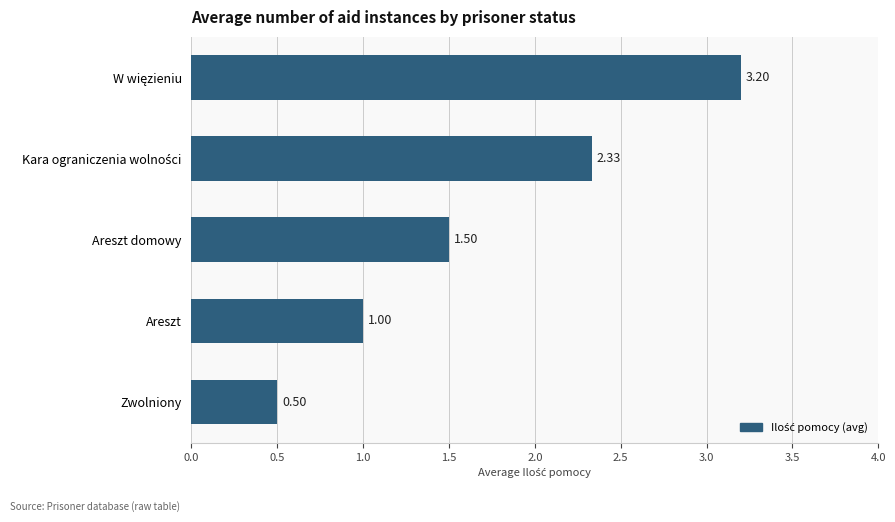

Approximately how many times larger is the value at Zwolniony compared to Areszt domowy?

0.3